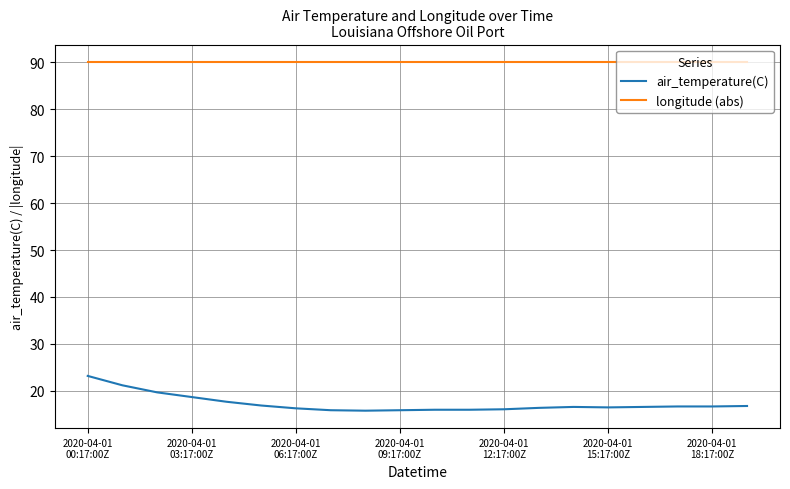

True or false: air_temperature(C) and longitude (abs) intersect in this chart.

False